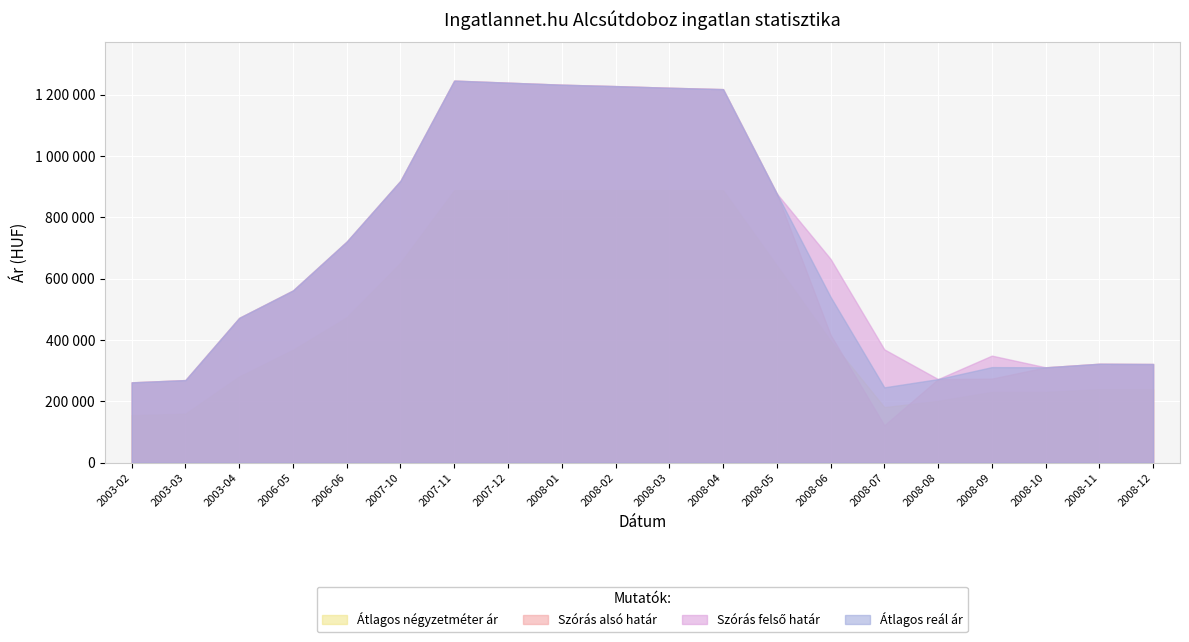

At which category is the sum across all series the highest?

2007-11